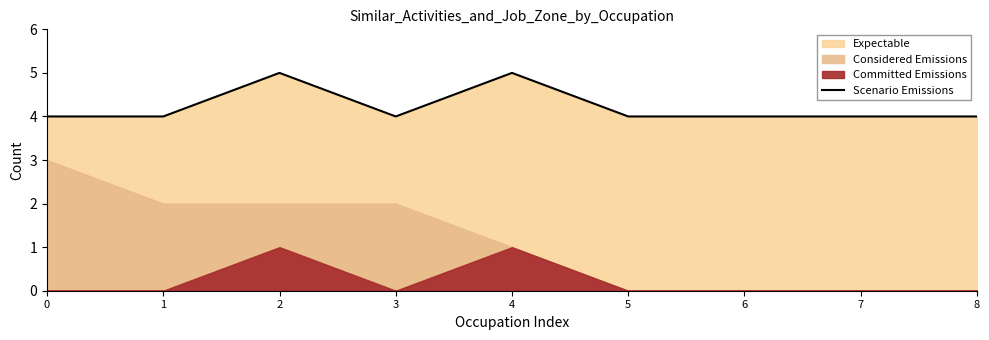

What is the lowest value of the Scenario Emissions series?

4